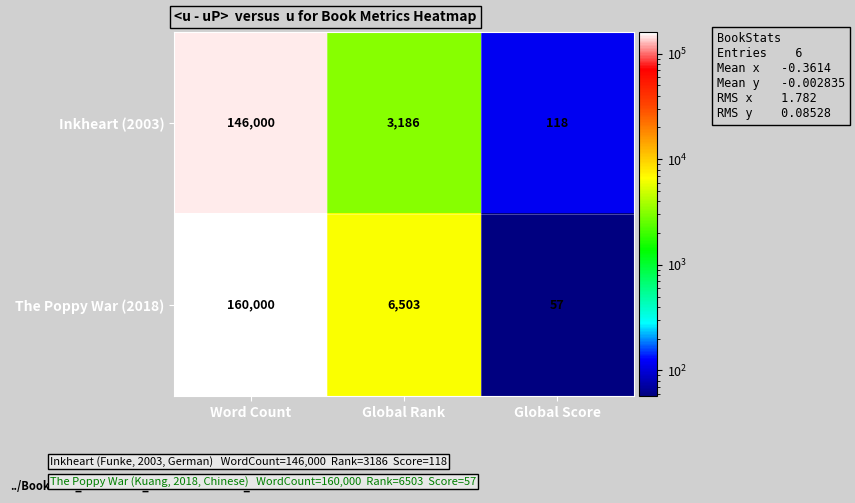

What is the spread (max minus min) of values at Global Rank?

3317